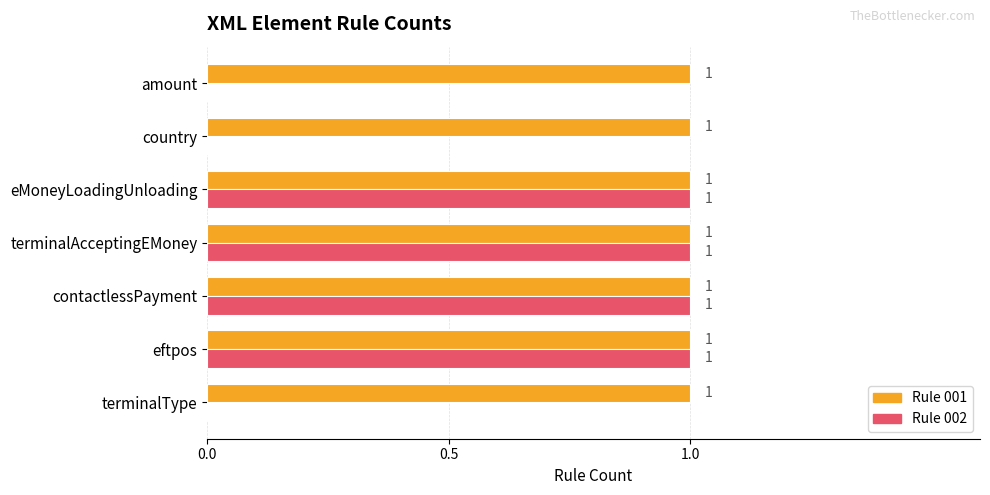

How many distinct data groups are displayed?

2